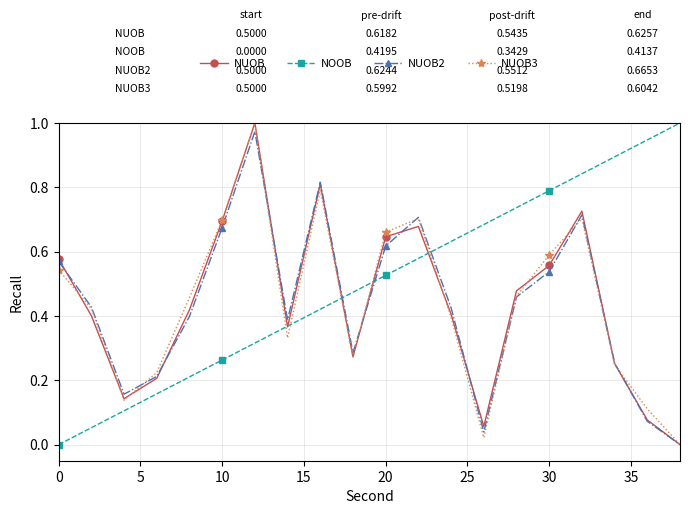

True or false: NUOB3 has more than 2 points higher than both neighbors.

True